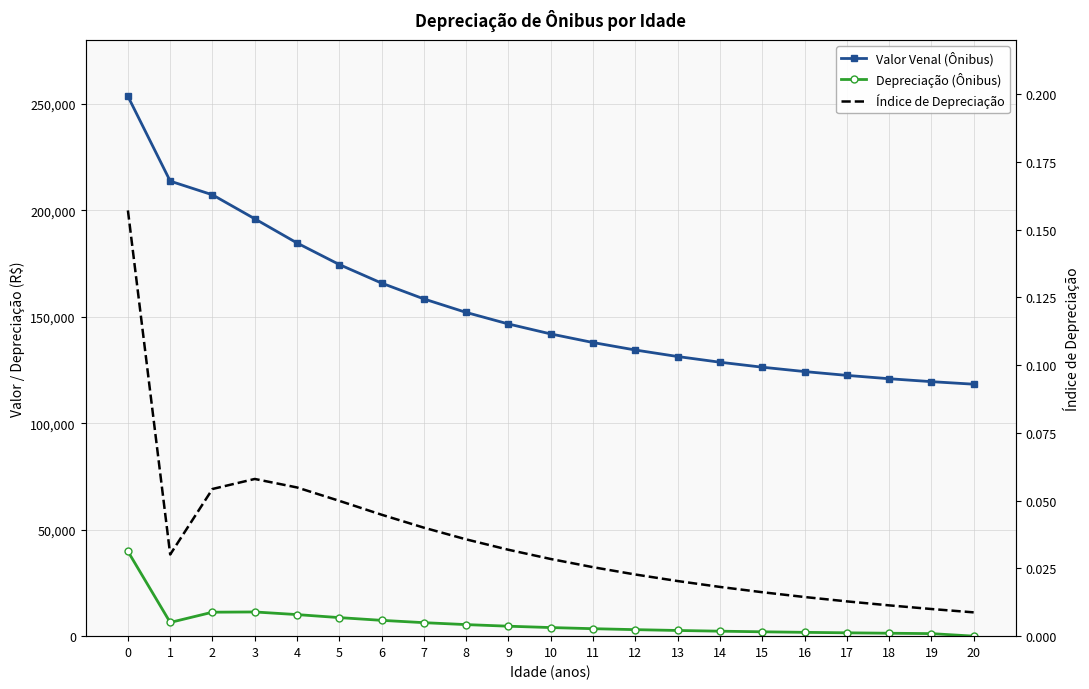

What is the value of the Valor Venal (Ônibus) point at the 19th from the left?

120888.5